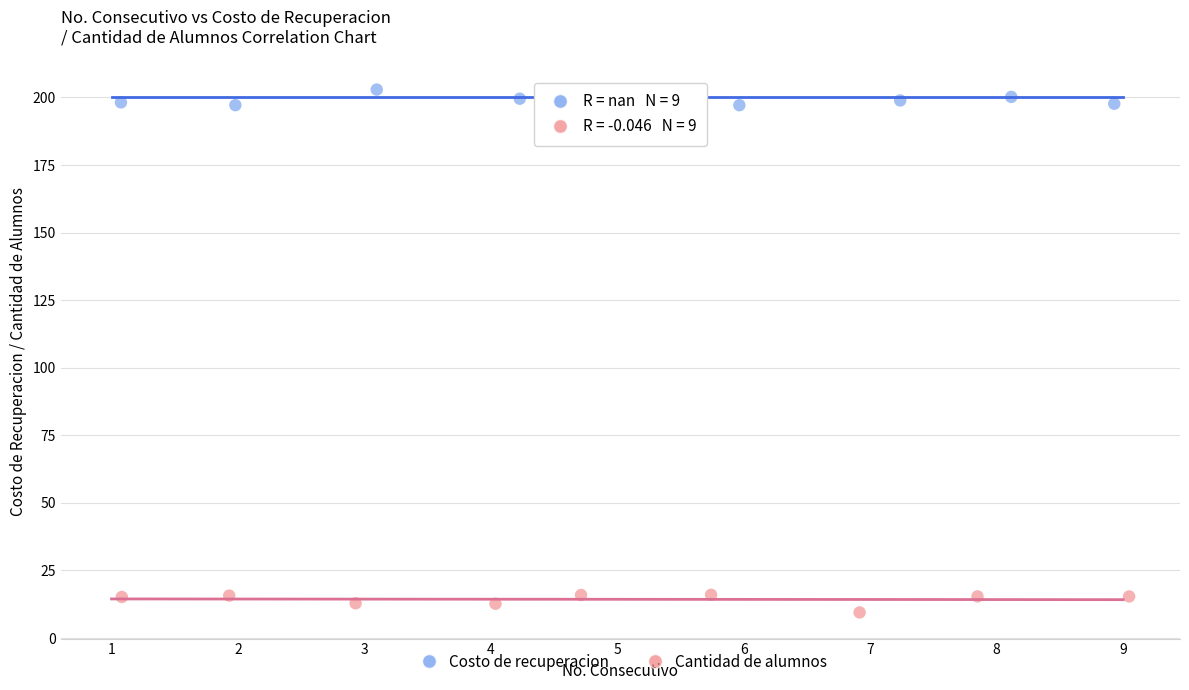

Which series reaches the minimum Y coordinate?

Cantidad de alumnos